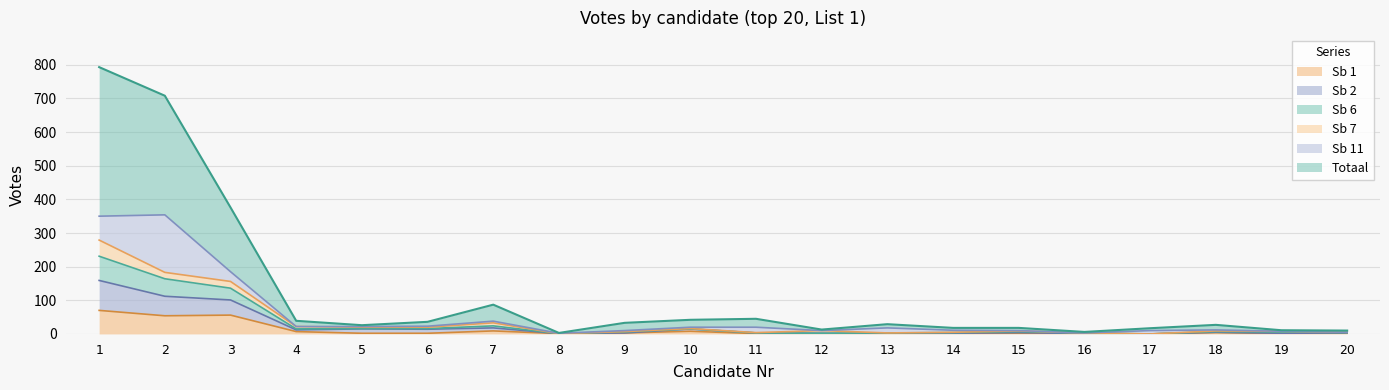

The value of Sb 2 at 19 is 8. True or false?

True